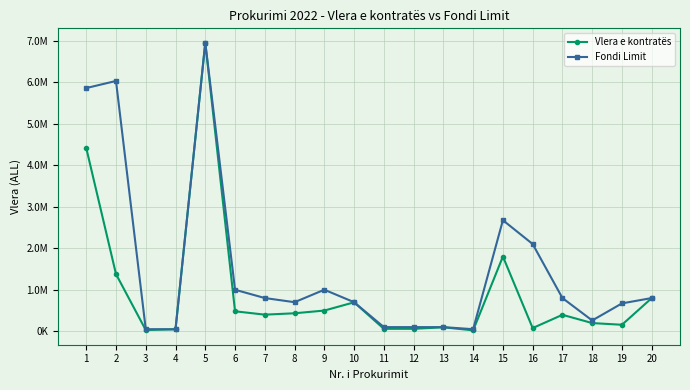

What are all the series names shown in the legend?

Vlera e kontratës, Fondi Limit